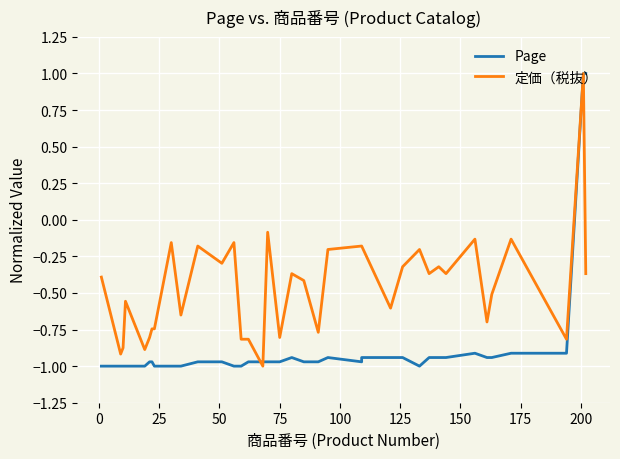

Reading left to right, transcribe all the data shown in this chart.

Page: -1.0	-1.0	-1.0	-1.0	-1.0	-1.0	-1.0	-1.0	-1.0	-1.0	-1.0	-1.0	-1.0	-1.0	-1.0	-1.0	-1.0	-1.0	-1.0	-1.0	-0.9	-1.0	-1.0	-0.9	-1.0	-0.9	-0.9	-0.9	-1.0	-0.9	-0.9	-0.9	-0.9	-0.9	-0.9	-0.9	-0.9	1.0	1.0	1.0
定価（税抜）: -0.4	-0.9	-0.9	-0.6	-0.9	-0.8	-0.7	-0.7	-0.2	-0.7	-0.2	-0.3	-0.2	-0.8	-0.8	-0.8	-1.0	-1.0	-0.1	-0.8	-0.4	-0.4	-0.8	-0.2	-0.2	-0.2	-0.6	-0.3	-0.2	-0.4	-0.3	-0.4	-0.1	-0.7	-0.5	-0.1	-0.8	1.0	-0.4	-0.4